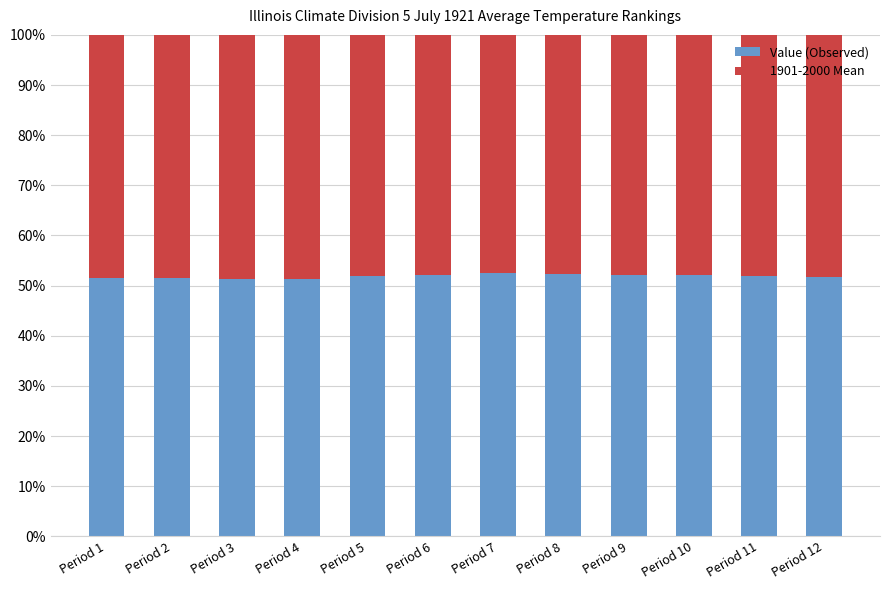

What is the total value across all series at Period 3?

100.0